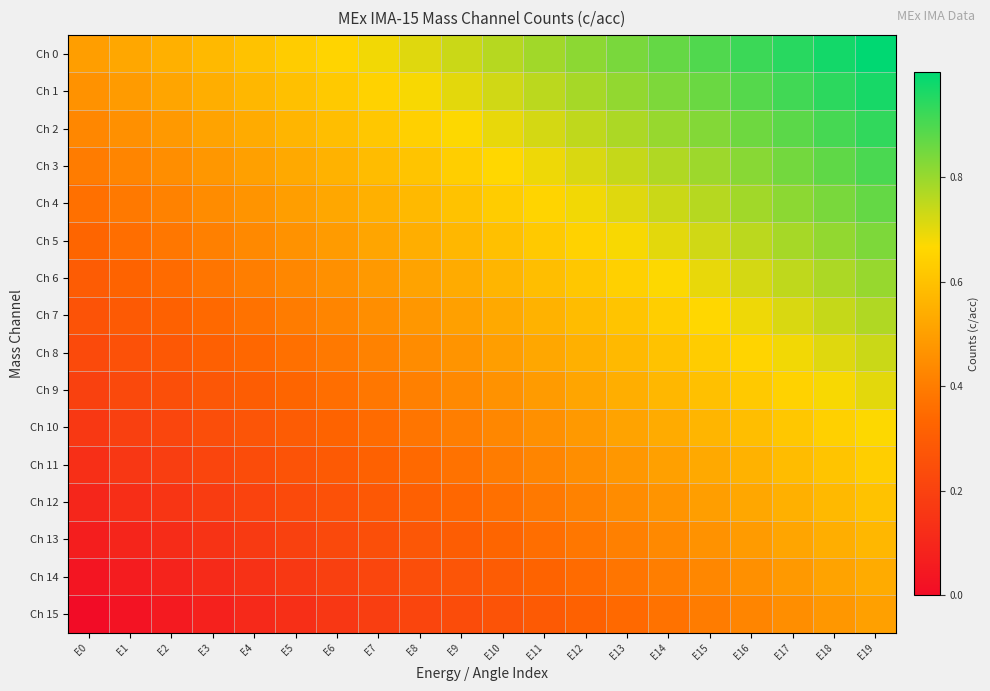

Which series has the largest total across all categories?

Ch 0